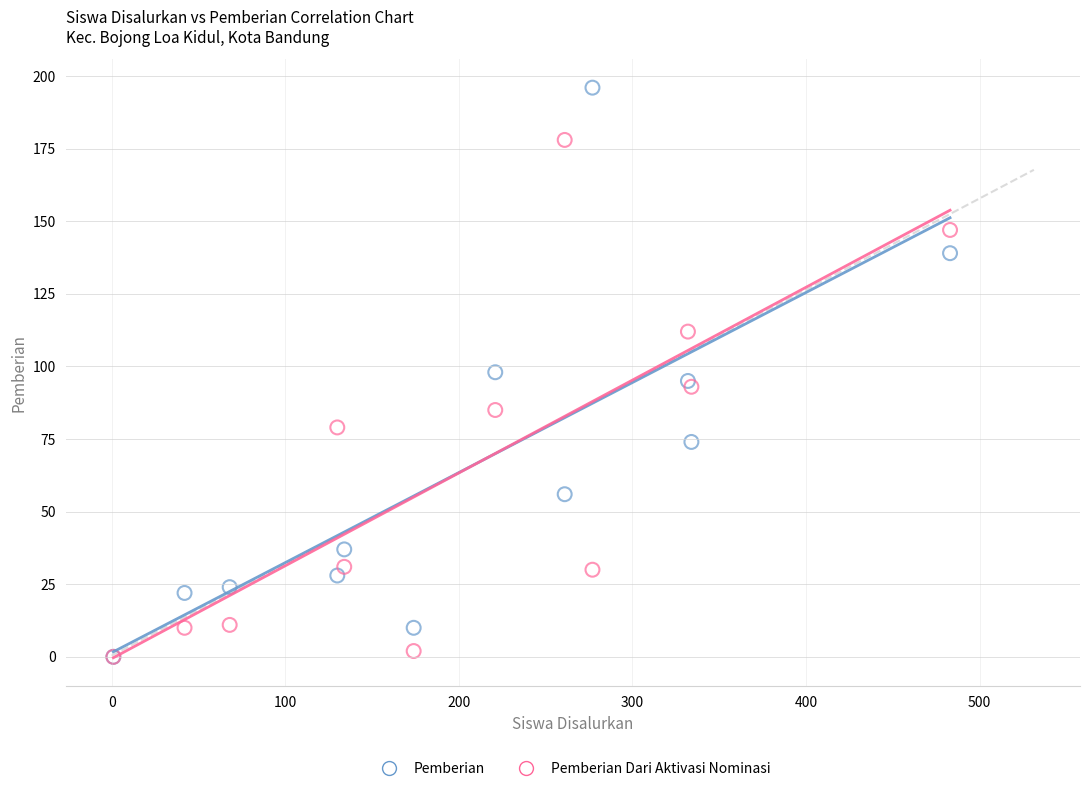

Which series contains the highest Y value?

Pemberian